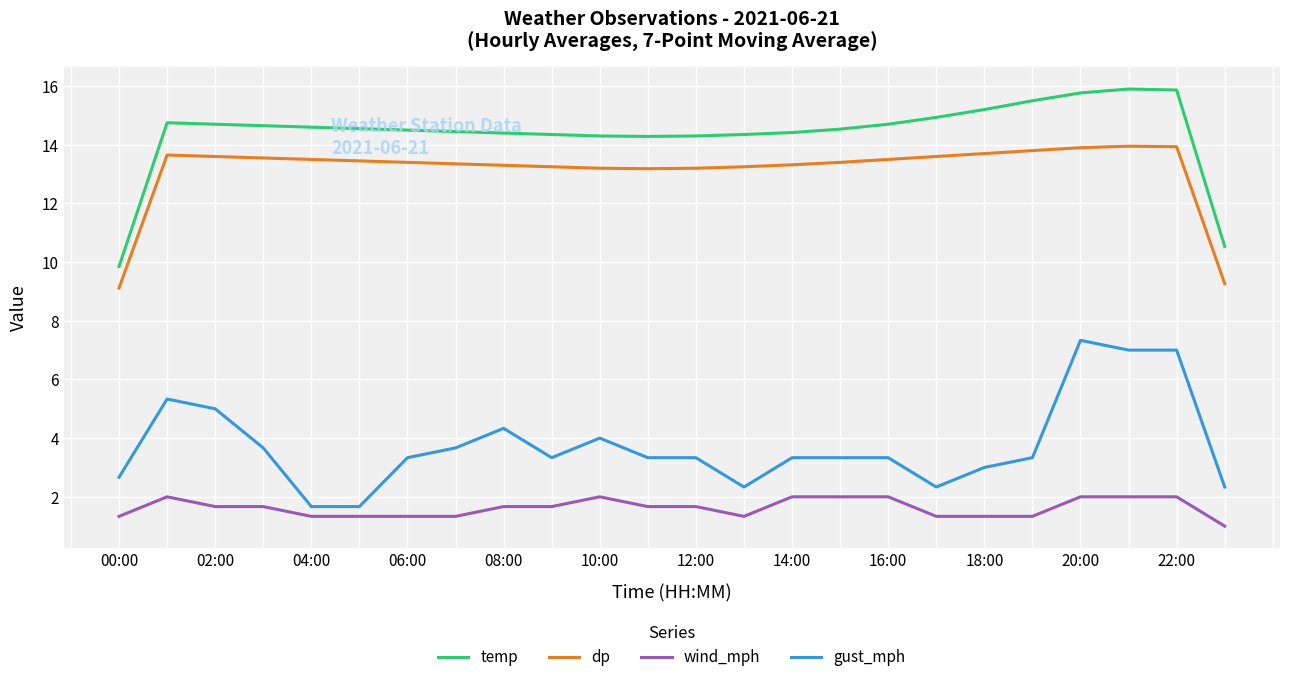

True or false: wind_mph and gust_mph cross at least once.

False